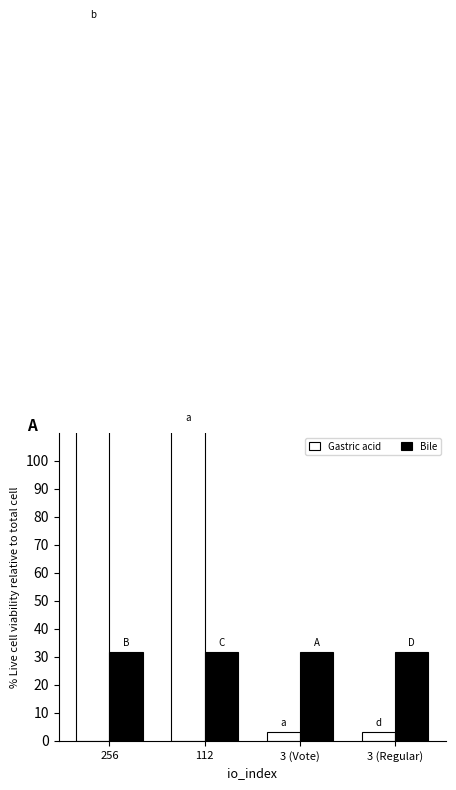

How many data points in Gastric acid are less than 112?

2